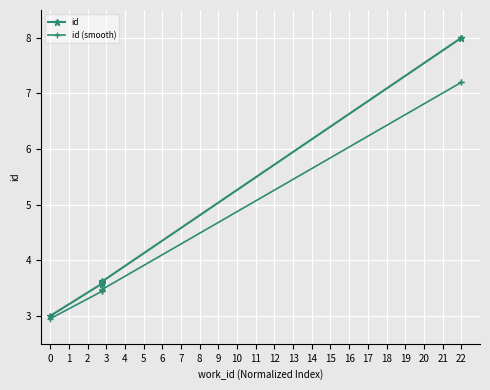

List the series in order of their peak value, highest first.

id, id (smooth)